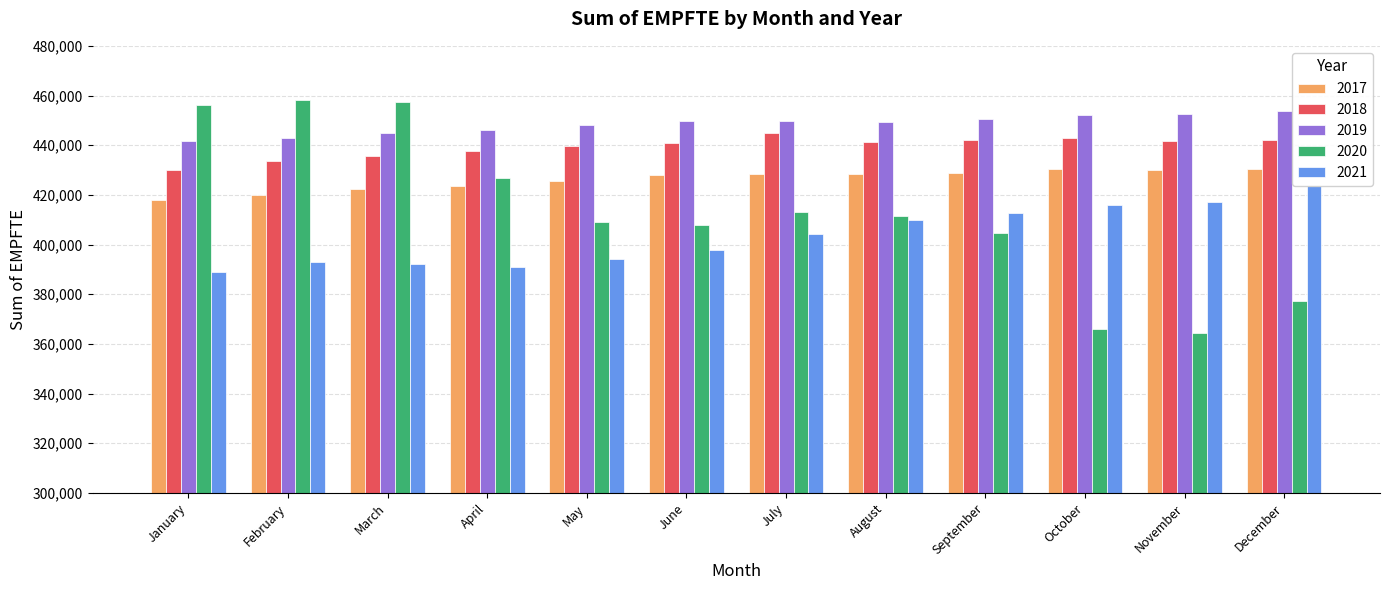

What is the value of the 2019 bar at the 7th from the left?

449804